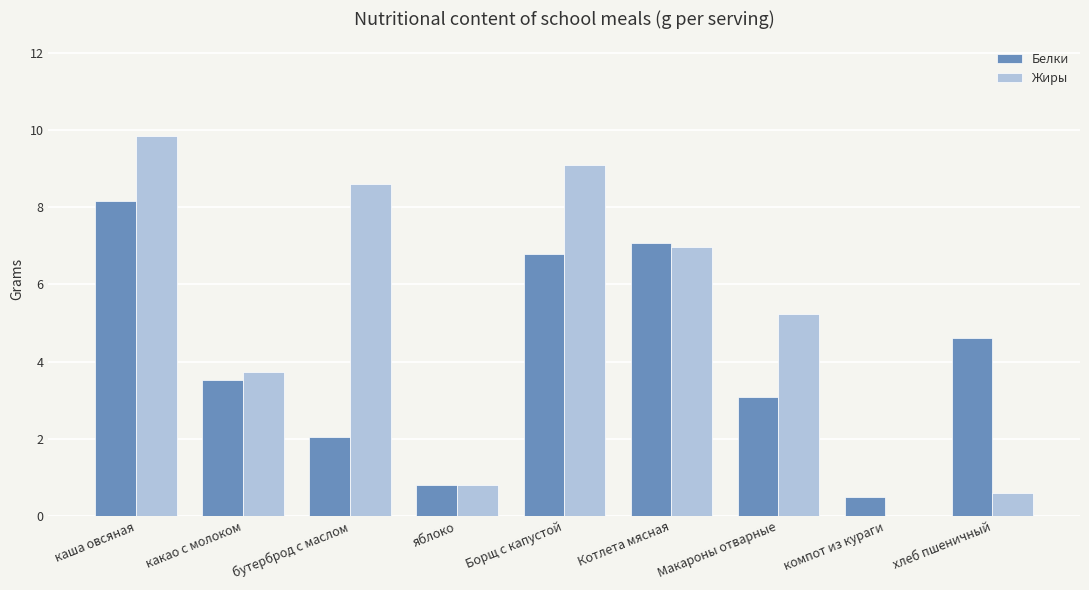

Reading right to left, what are all the values shown in this chart?

Белки: хлеб пшеничный=4.6	компот из кураги=0.5	Макароны отварные=3.1	Котлета мясная=7.1	Борщ с капустой=6.8	яблоко=0.8	бутерброд с маслом=2.0	какао с молоком=3.5	каша овсяная=8.2
Жиры: хлеб пшеничный=0.6	компот из кураги=0.0	Макароны отварные=5.2	Котлета мясная=7.0	Борщ с капустой=9.1	яблоко=0.8	бутерброд с маслом=8.6	какао с молоком=3.7	каша овсяная=9.8